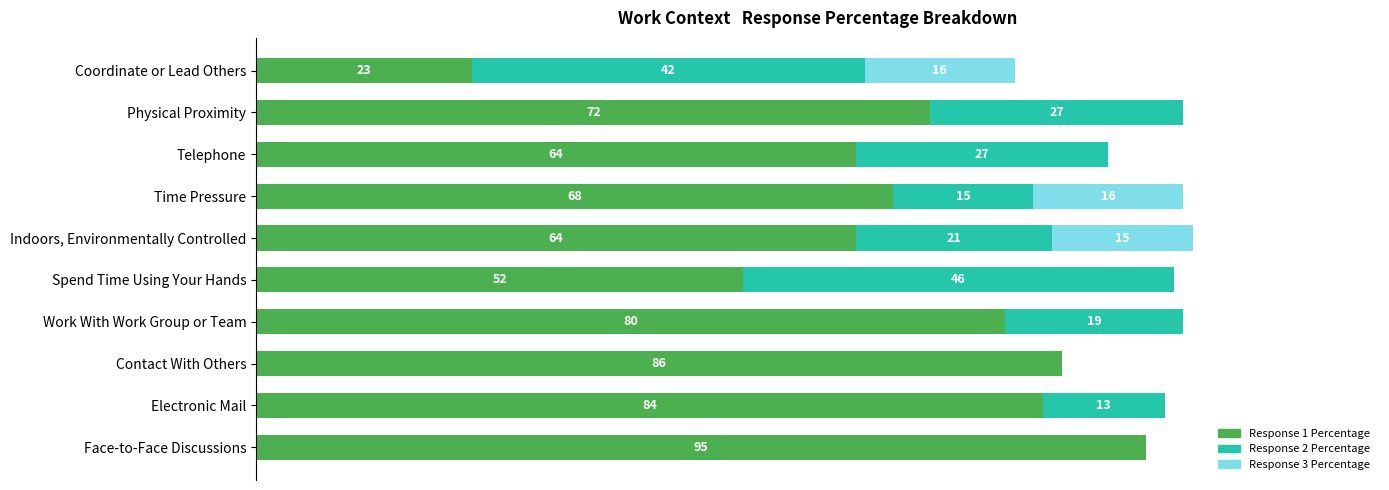

At which category is the sum across all series the highest?

Indoors, Environmentally Controlled